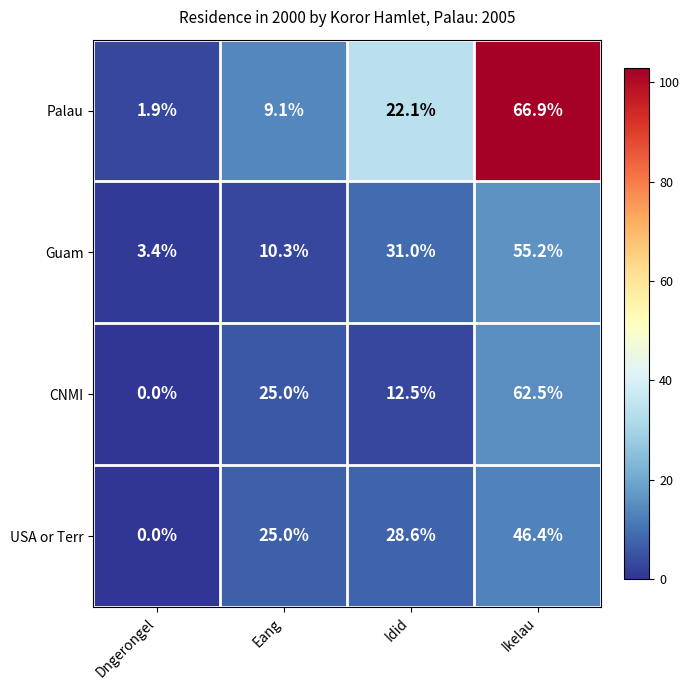

True or false: Palau has a value of 16.1 at Eang.

False